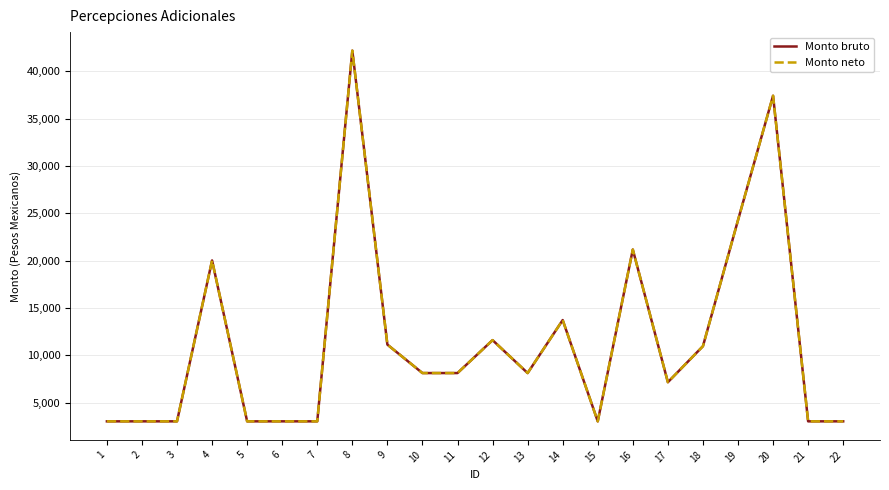

Reading left to right, what are all the values shown in this chart?

Monto bruto: 1=3040.0	2=3040.0	3=3040.0	4=20028.2	5=3040.0	6=3040.0	7=3040.0	8=42181.4	9=11142.2	10=8138.1	11=8138.1	12=11614.1	13=8138.1	14=13733.2	15=3040.0	16=21178.1	17=7172.0	18=10974.6	19=24281.7	20=37418.0	21=3040.0	22=3040.0
Monto neto: 1=3040.0	2=3040.0	3=3040.0	4=20028.2	5=3040.0	6=3040.0	7=3040.0	8=42181.4	9=11142.2	10=8138.1	11=8138.1	12=11614.1	13=8138.1	14=13733.2	15=3040.0	16=21178.1	17=7172.0	18=10974.6	19=24281.7	20=37418.0	21=3040.0	22=3040.0